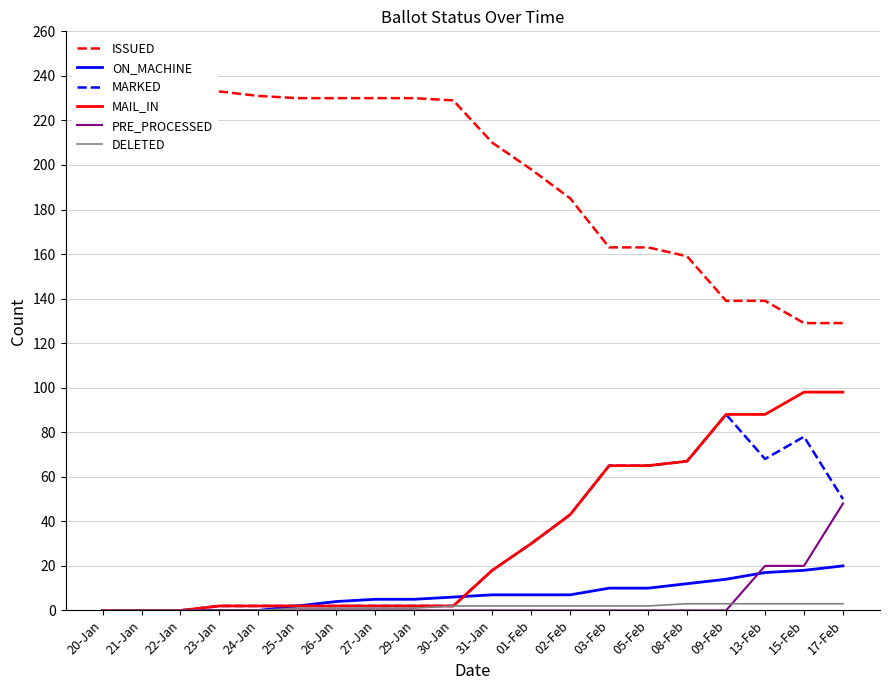

What is the sum of the ISSUED values at 30-Jan and 13-Feb?

368